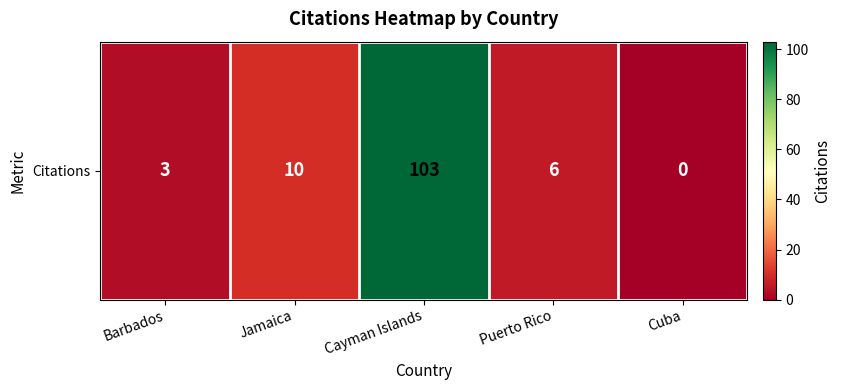

Rank the categories by value from lowest to highest.

Cuba, Barbados, Puerto Rico, Jamaica, Cayman Islands